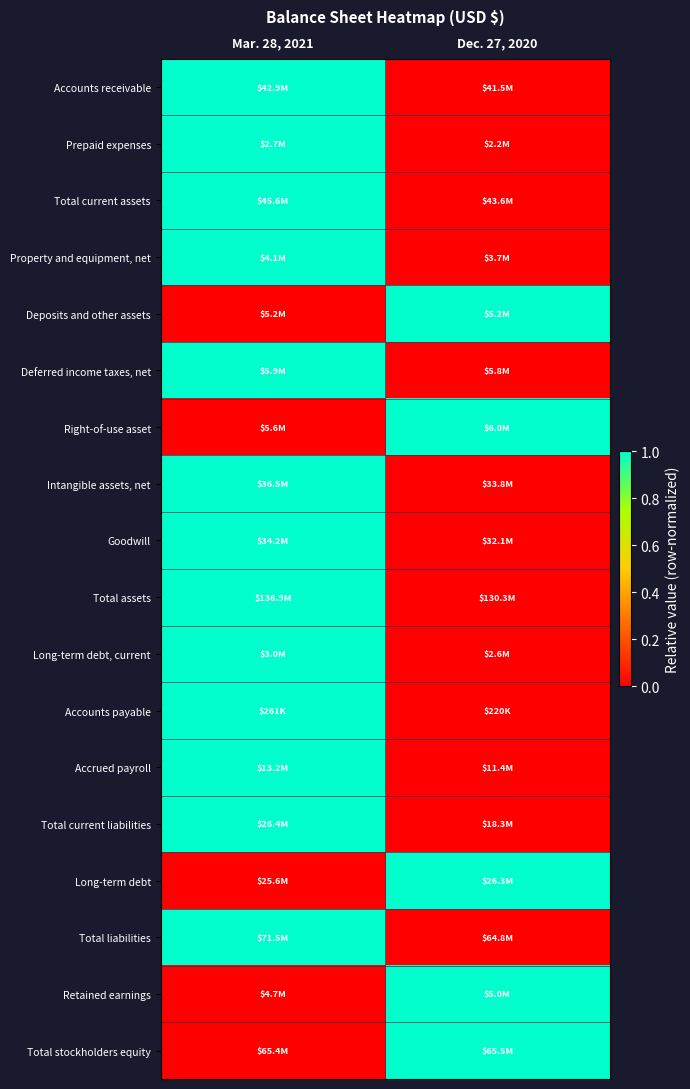

What is the difference between the highest and lowest values at Dec. 27, 2020?

1